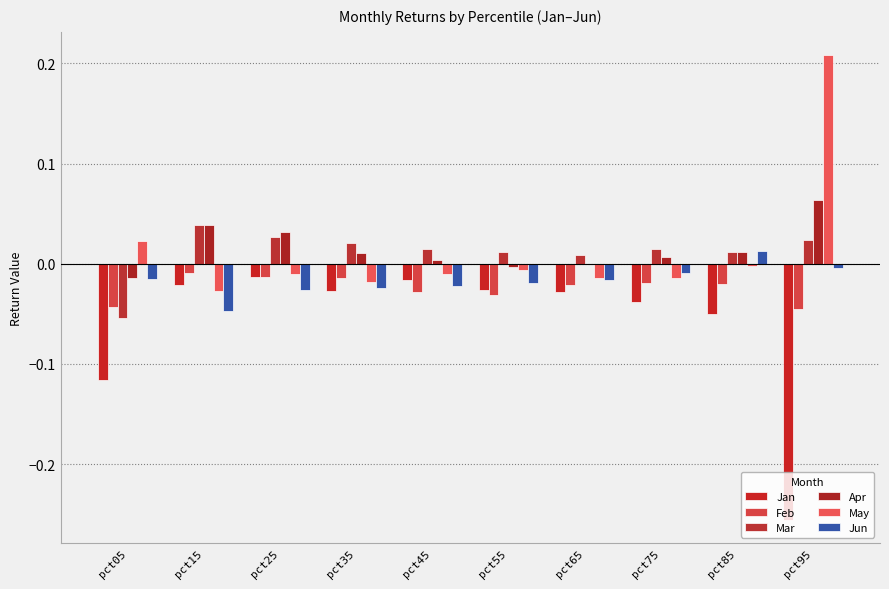

Which category has the highest value in the Apr series?

pct95